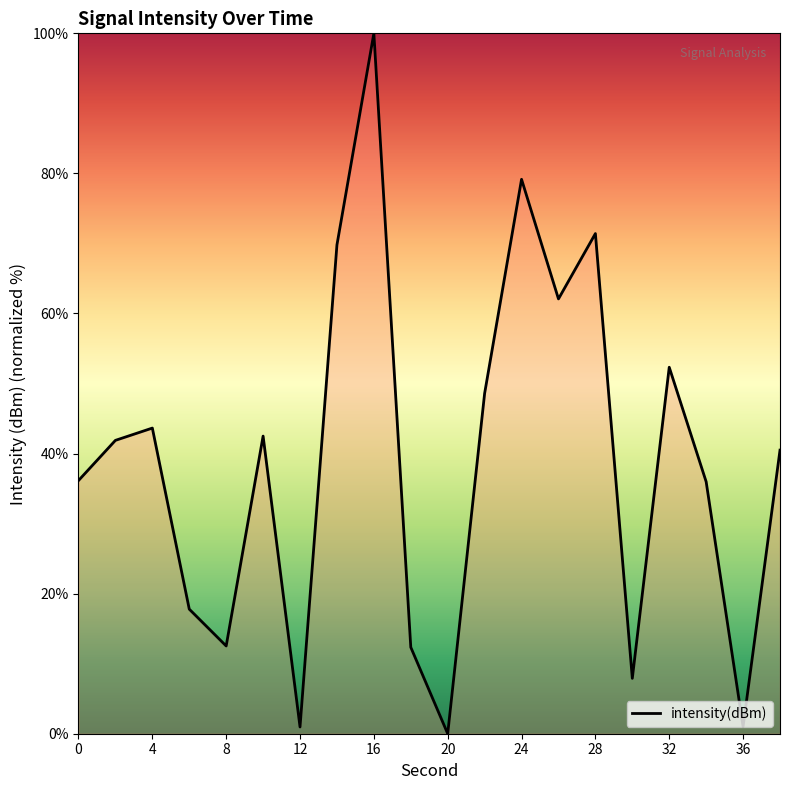

What is the difference between the maximum and minimum values?

100.0